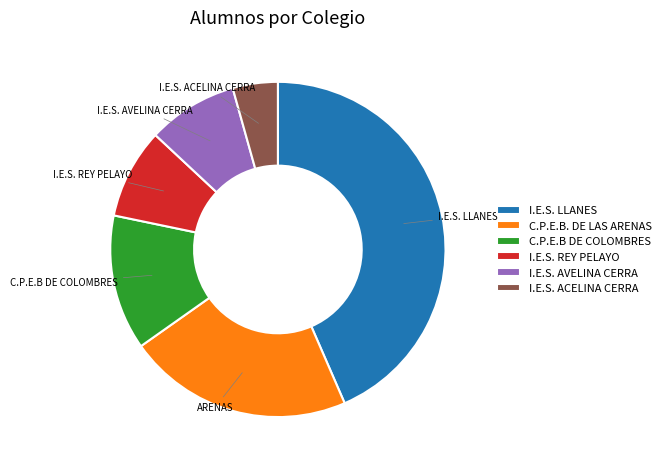

Is it true that I.E.S. REY PELAYO is 9% of the pie?

True